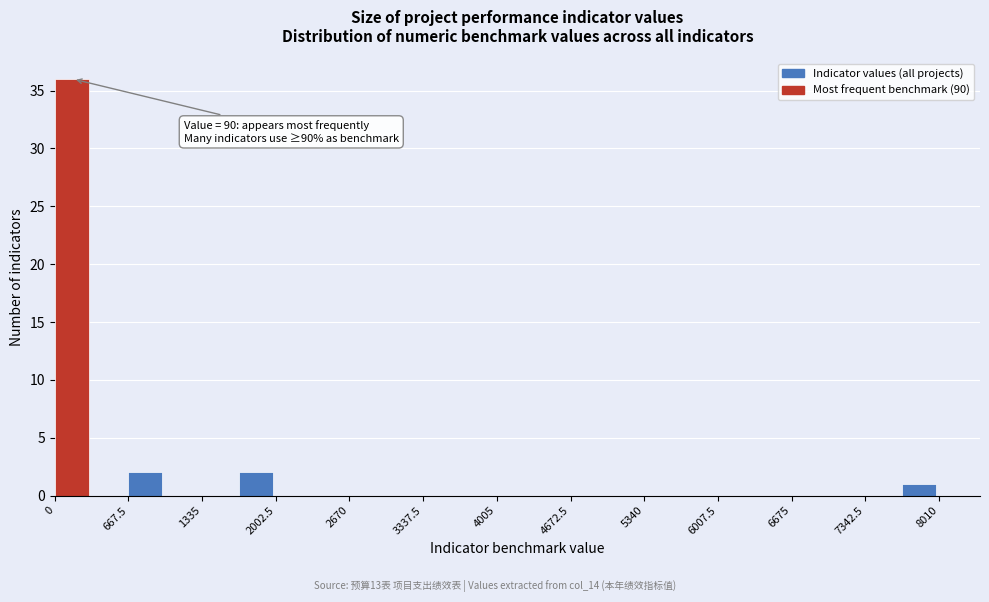

Around what value on the x-axis is the tallest bar? Give the approximate position of its centre, as read against the axis.

200